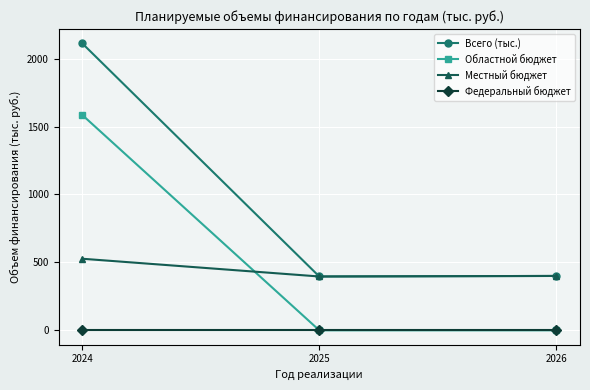

Read the Всего (тыс.) value at 2025.

396.3